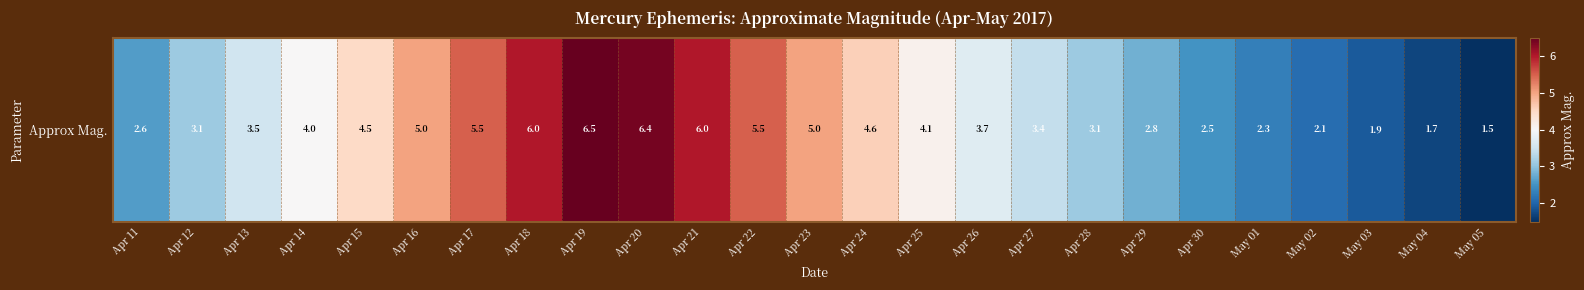

Which label corresponds to the smallest value in the chart?

May 05